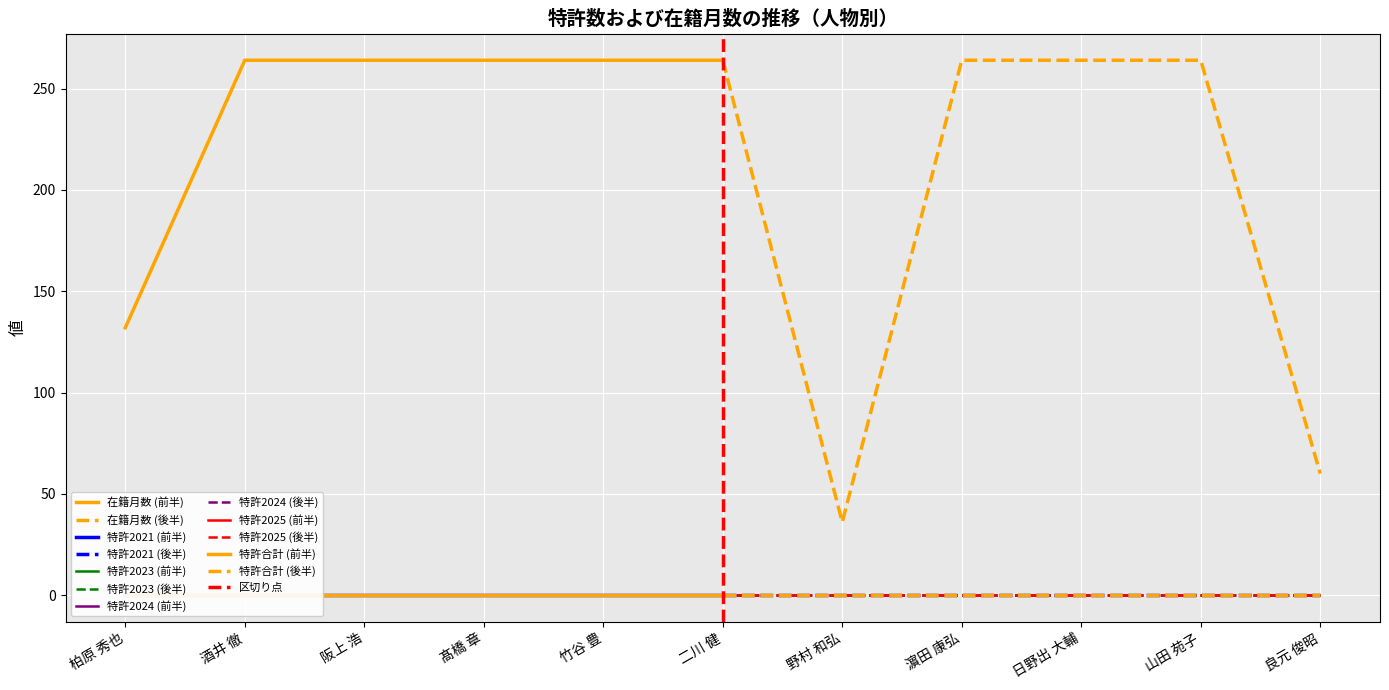

Which category has the lowest value in the 特許2023 series?

柏原 秀也